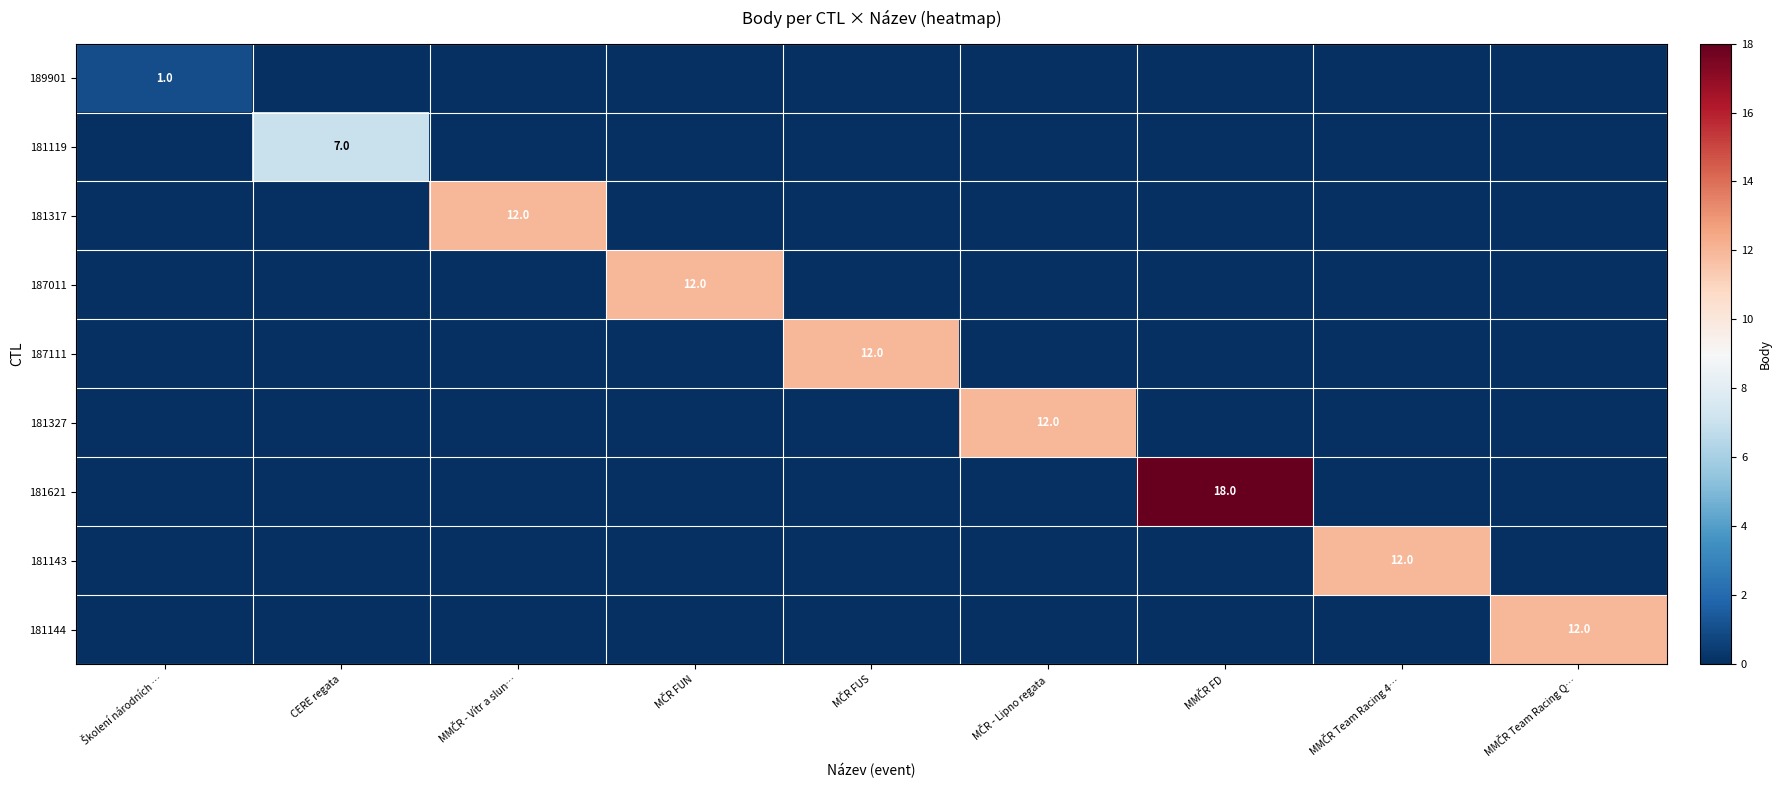

At MMČR FD, list the series in order from largest to smallest.

181621, 189901, 181119, 181317, 187011, 187111, 181327, 181143, 181144